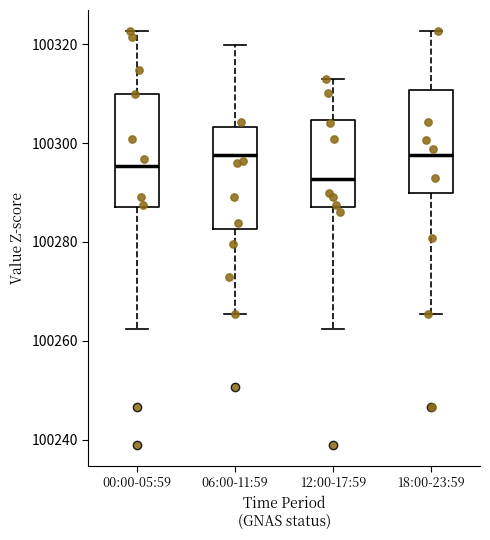

Reading left to right, transcribe this box plot: for each box, give where its median line is, the range the box spans, and where its two whiskers end, as read against the y-axis. The values are not printed on the chart, so give them approximately, as read against the axis.

00:00-05:59: median 100296, box 100288 to 100310, whiskers 100262 to 100322
06:00-11:59: median 100298, box 100282 to 100304, whiskers 100266 to 100320
12:00-17:59: median 100292, box 100288 to 100304, whiskers 100262 to 100314
18:00-23:59: median 100298, box 100290 to 100310, whiskers 100266 to 100322